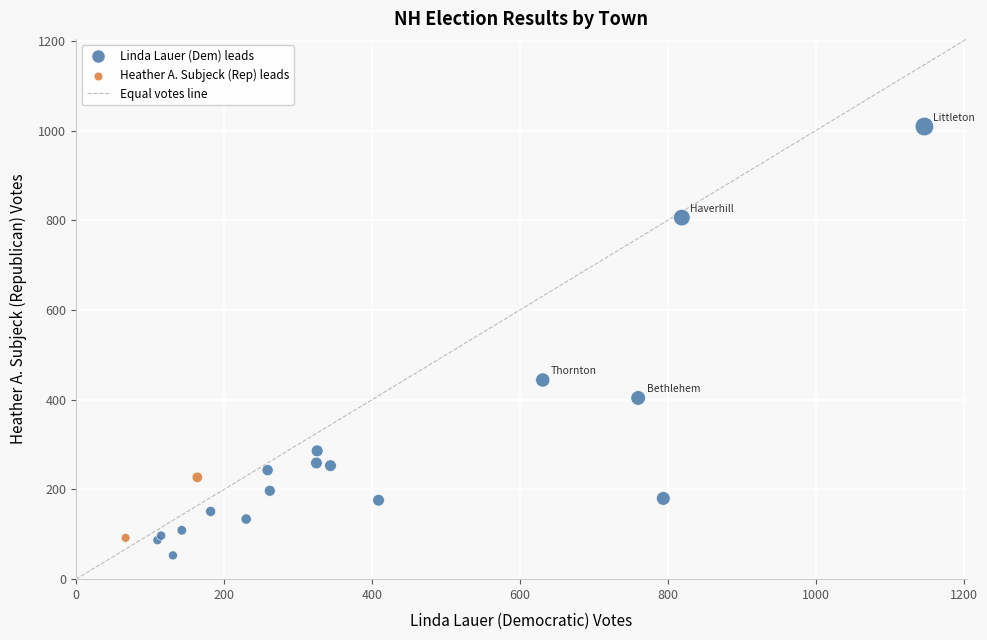

Which series has the largest Y range (max minus min)?

Linda Lauer (Dem) leads